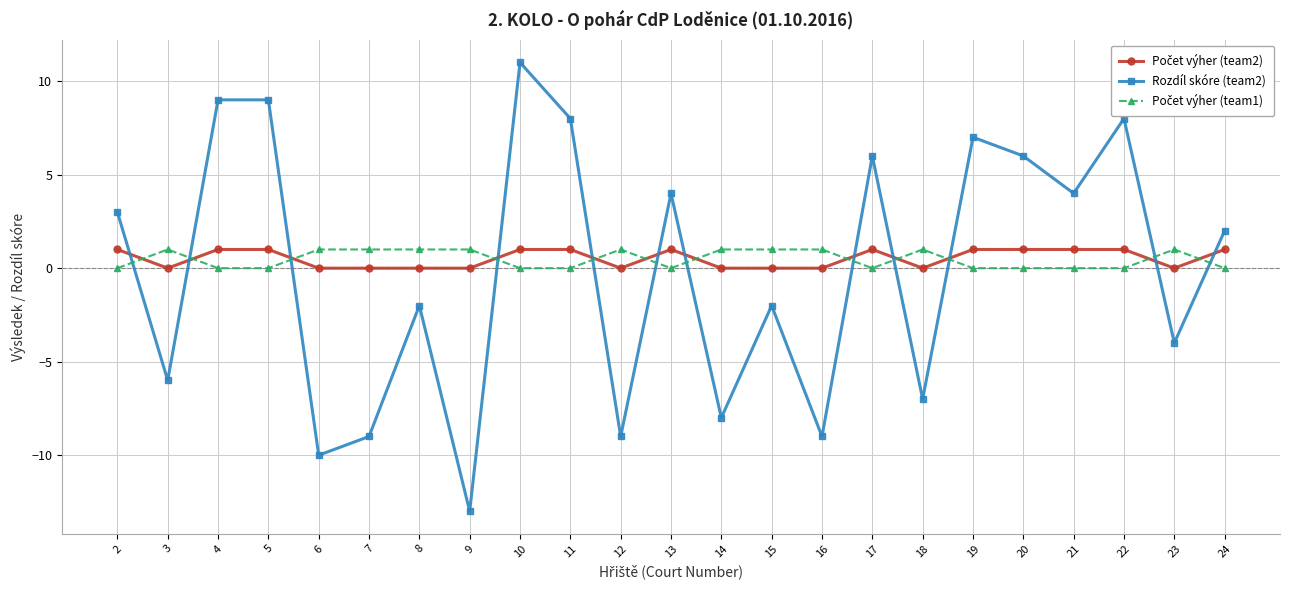

The value of Rozdíl skóre (team2) at 20 is 6. True or false?

True